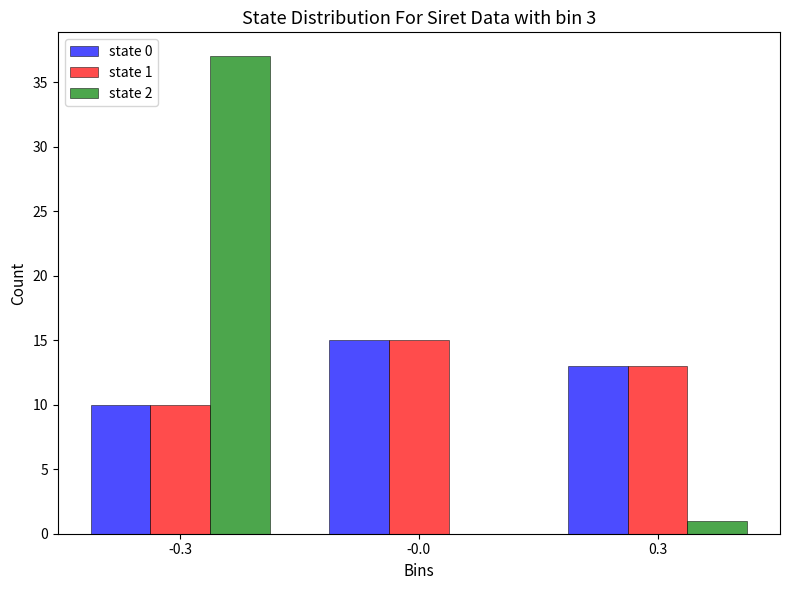

Reading right to left, list all the values displayed in this chart.

state 0: 0.3=13	-0.0=15	-0.3=10
state 1: 0.3=13	-0.0=15	-0.3=10
state 2: 0.3=1	-0.0=0	-0.3=37